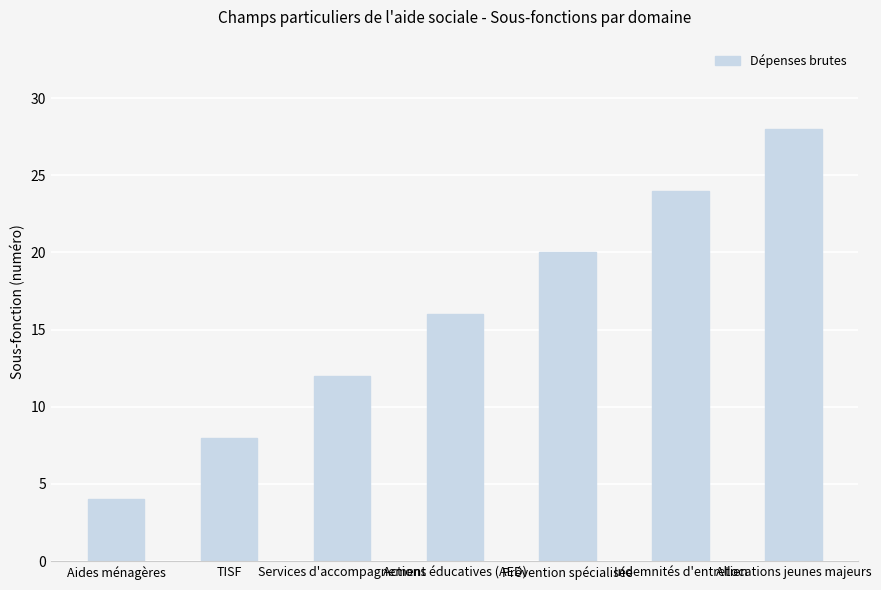

Is it true that the value at Prévention spécialisée is 20?

True